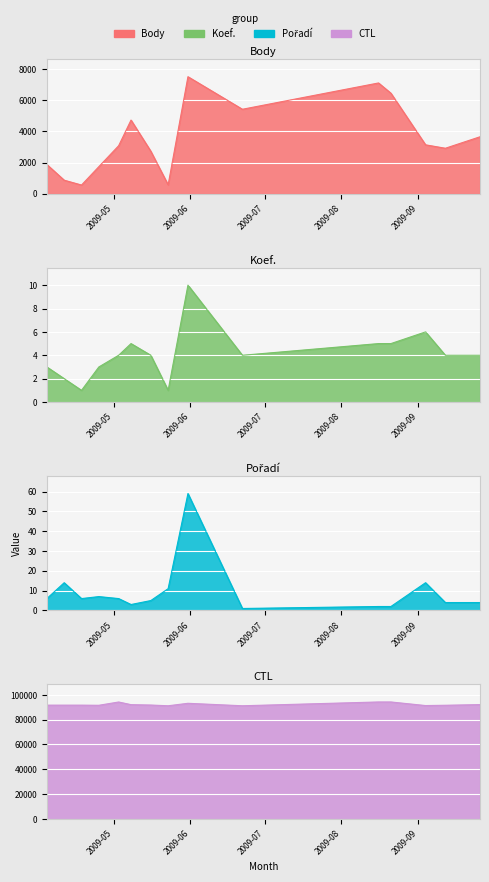

The Body series shows 530 at 2009-04-11. True or false?

False